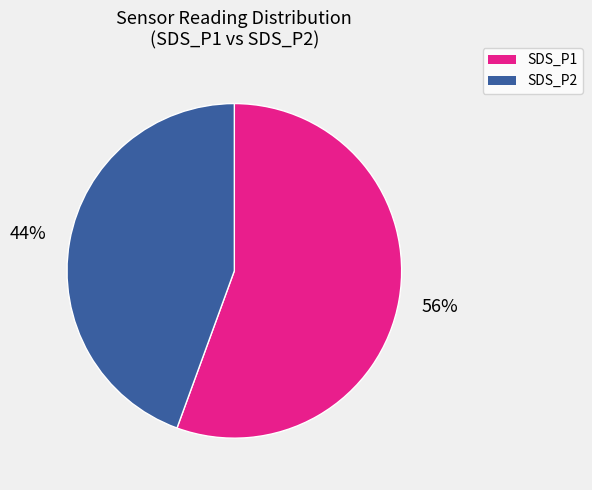

What percentage is the SDS_P1 slice, to the nearest percent?

56%